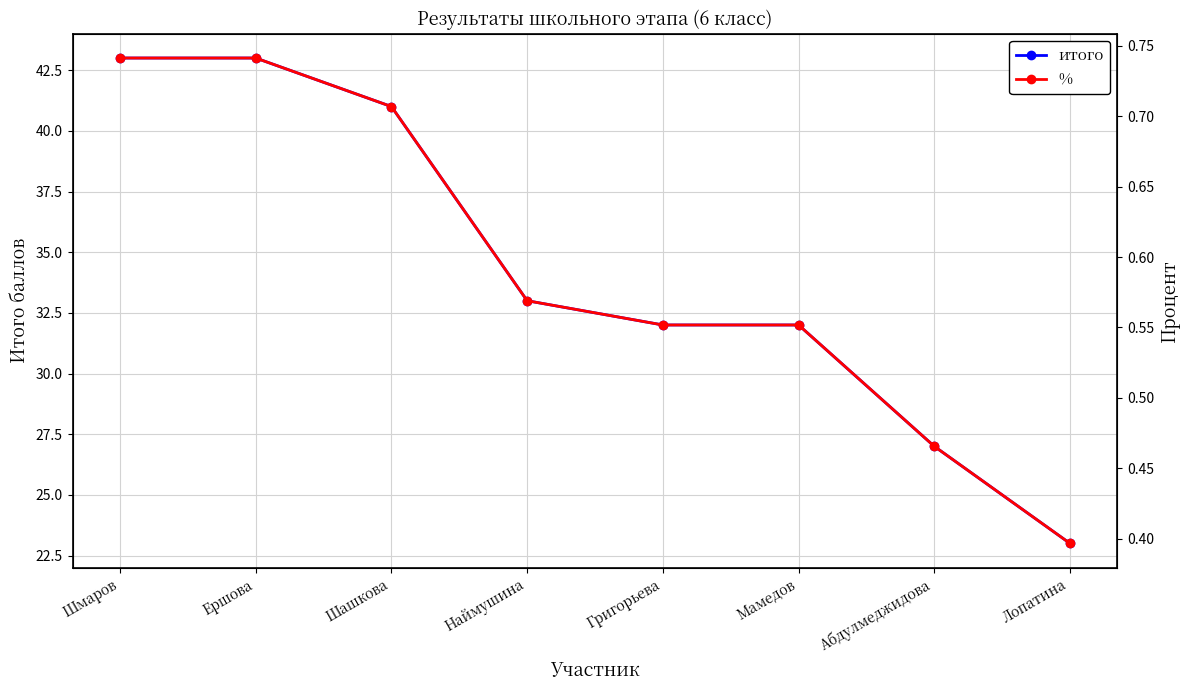

True or false: итого and % cross at least once.

False